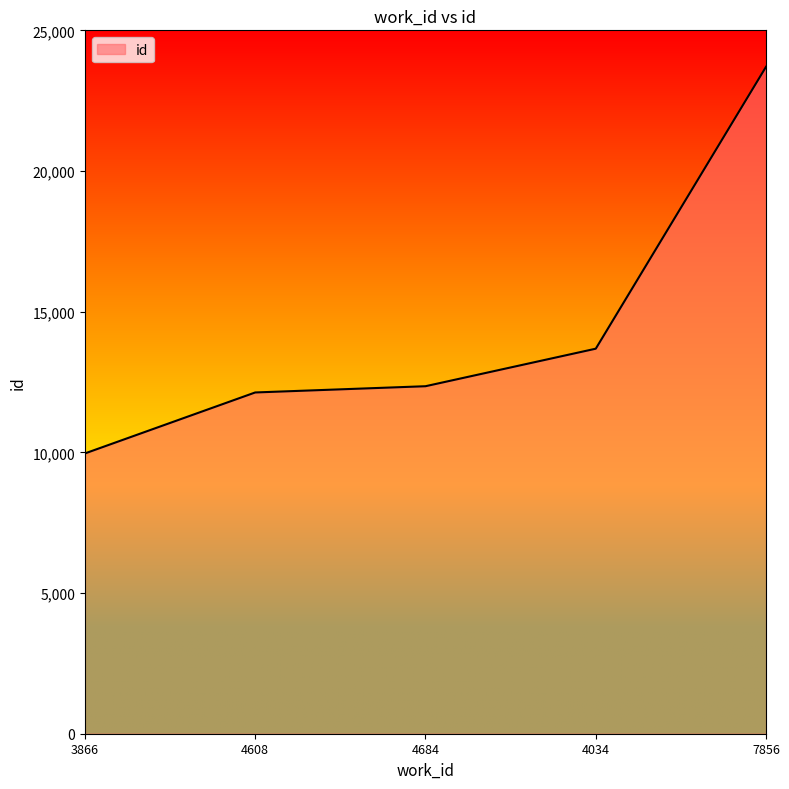

Read the value at 4034.

13685